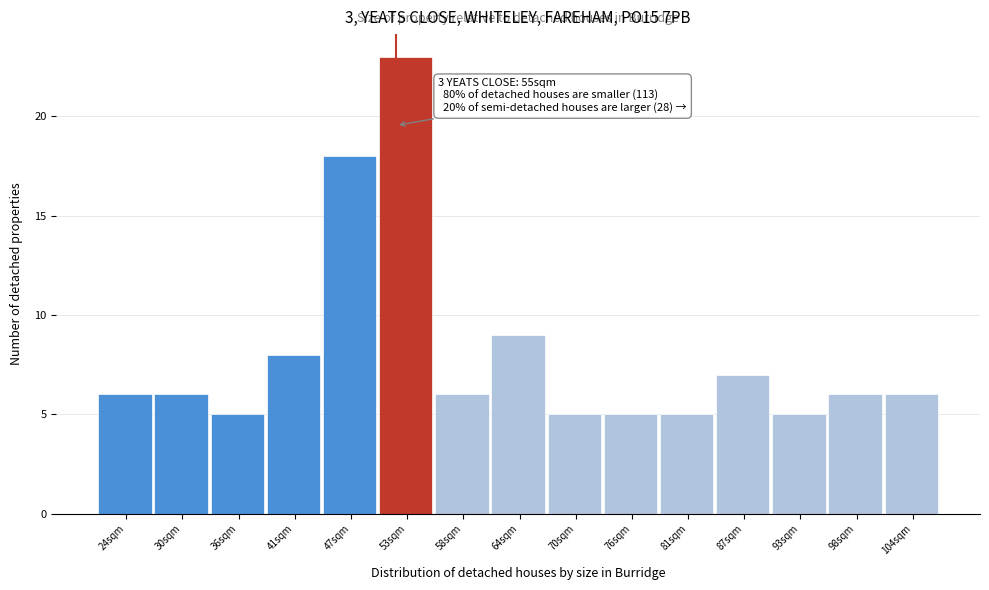

Reading left to right, what are all the values shown in this chart?

6	6	5	8	18	23	6	9	5	5	5	7	5	6	6